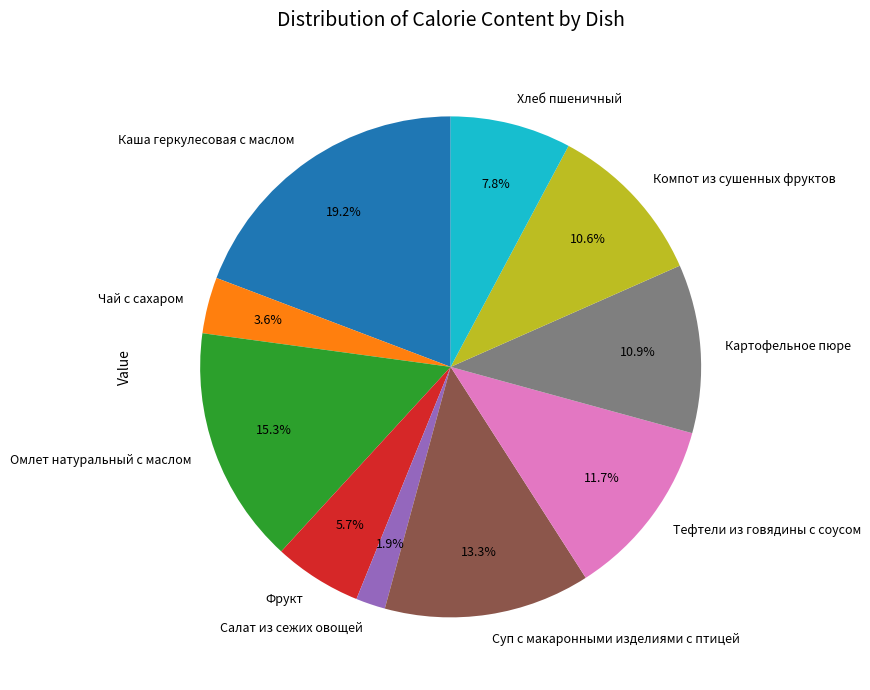

How many segments does this pie chart have?

10